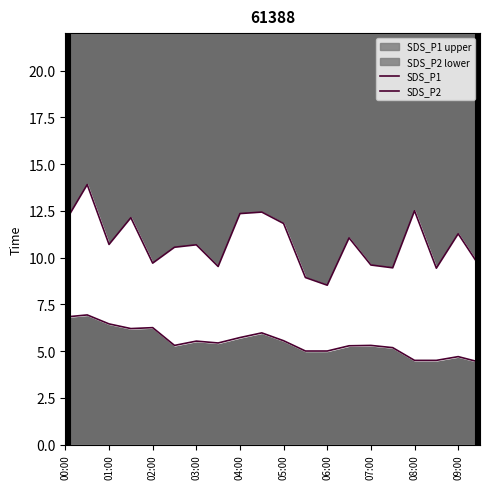

The SDS_P2 series shows 7.4 at 07:00. True or false?

False